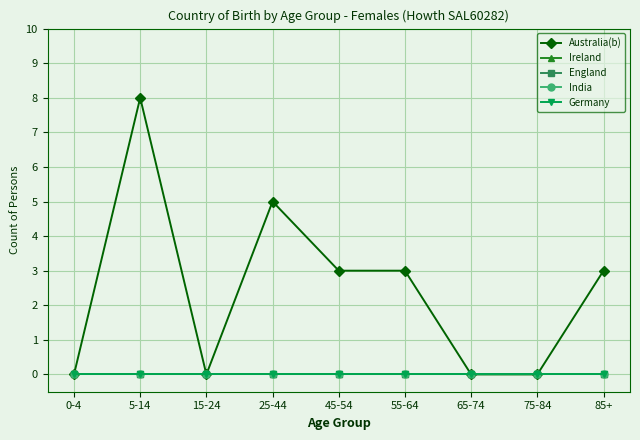

At which label does Ireland reach its minimum?

0-4